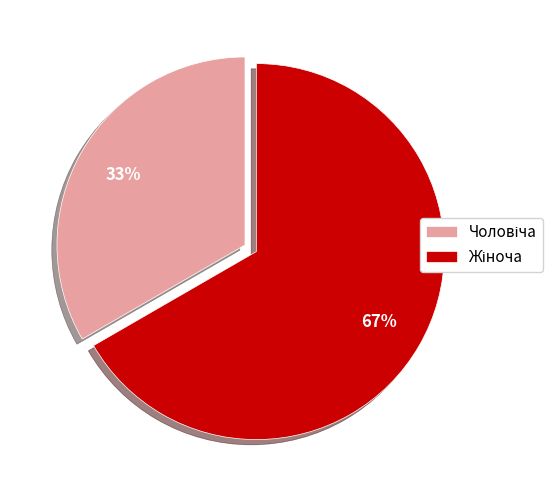

Is there any slice that represents more than half of the pie?

Yes